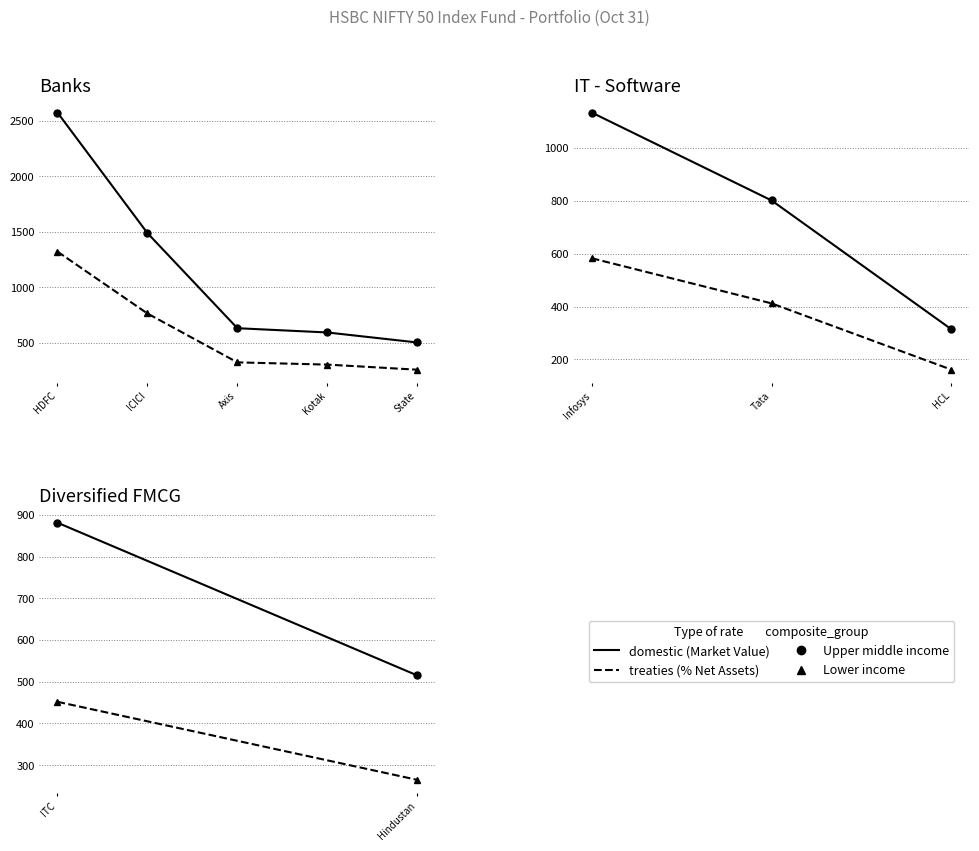

Rank the series at ITC from highest to lowest value.

Market Value (Rs Lacs), % Net Assets (x1e4)